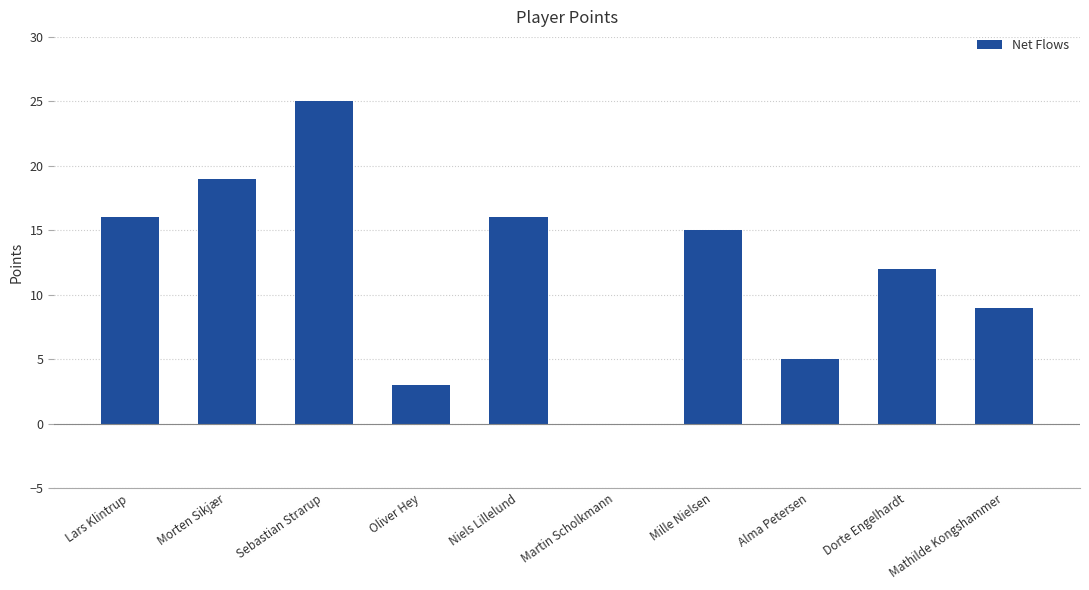

Are the bars horizontal?

No